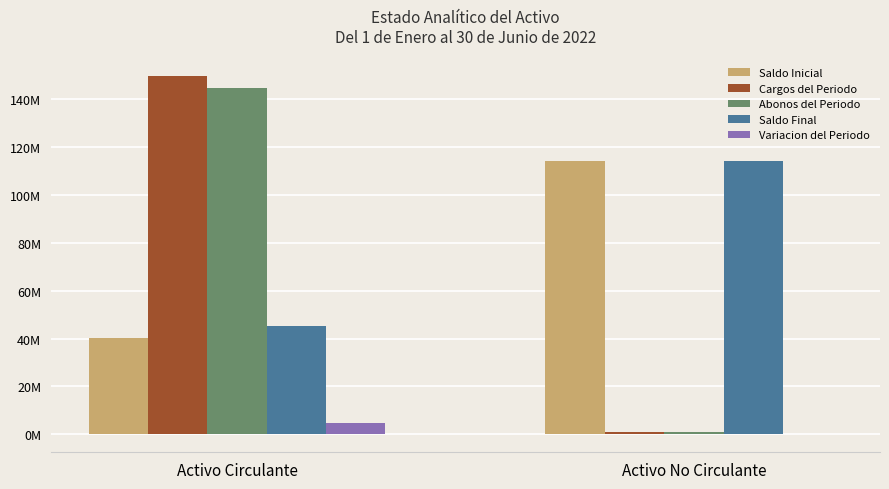

Reading left to right, list all the values displayed in this chart.

Saldo Inicial: Activo Circulante=40276979.6	Activo No Circulante=114121604.6
Cargos del Periodo: Activo Circulante=149485118.1	Activo No Circulante=791414.5
Abonos del Periodo: Activo Circulante=144673419.5	Activo No Circulante=794434.6
Saldo Final: Activo Circulante=45088678.3	Activo No Circulante=114118584.5
Variacion del Periodo: Activo Circulante=4811698.7	Activo No Circulante=-3020.1